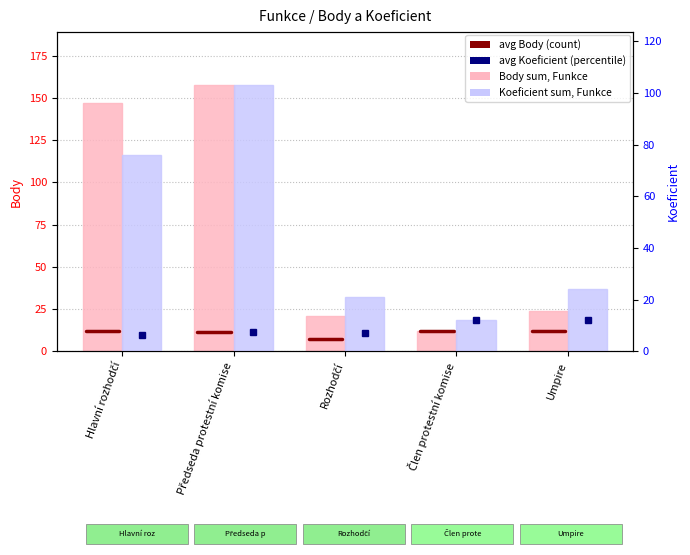

What is the difference between the maximum and minimum values in the Koeficient (sum) series?

91.0